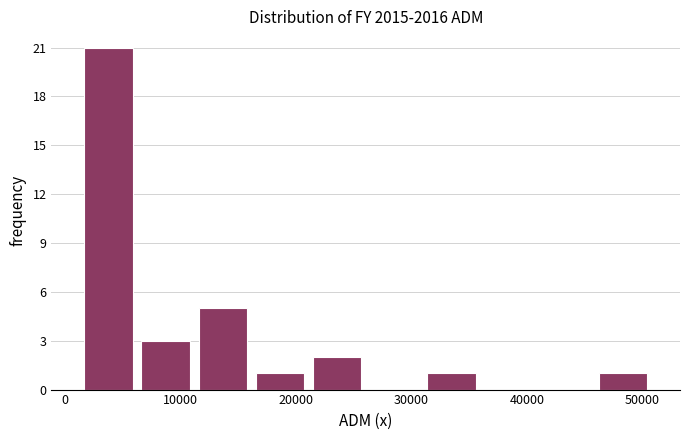

Reading left to right, list every bar in this chart as the range it spans on the x-axis followed by its height. Neither the bar edges nor the heights are printed on the chart, so give them approximately, as read against the axes.

1000 to 6000: 21
6000 to 11000: 3
11000 to 16000: 5
16000 to 21000: 1
21000 to 26000: 2
26000 to 31000: 0
31000 to 36000: 1
36000 to 41000: 0
41000 to 46000: 0
46000 to 51000: 1